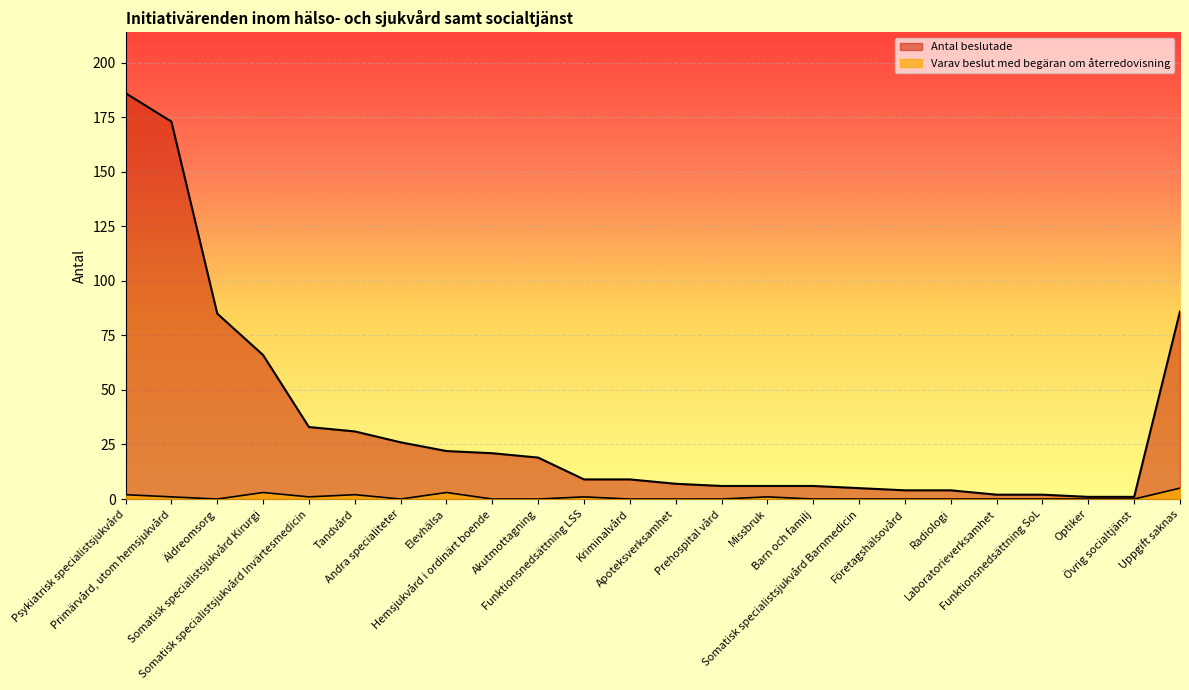

Rank the series by their average value, from lowest to highest.

Varav beslut med begäran om återredovisning, Antal beslutade